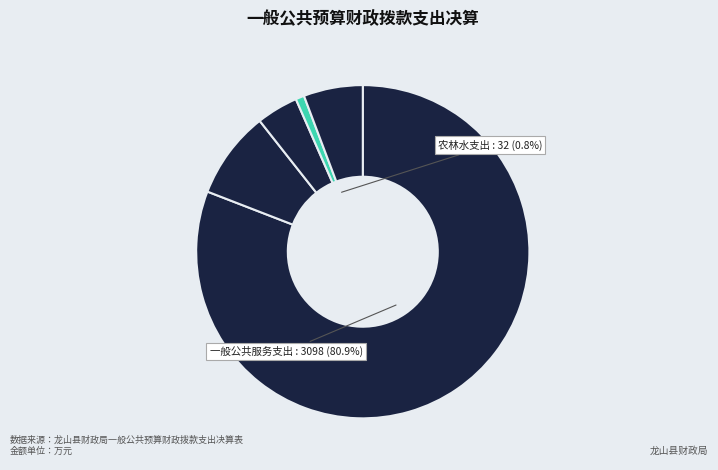

How many slices are in this pie chart?

5